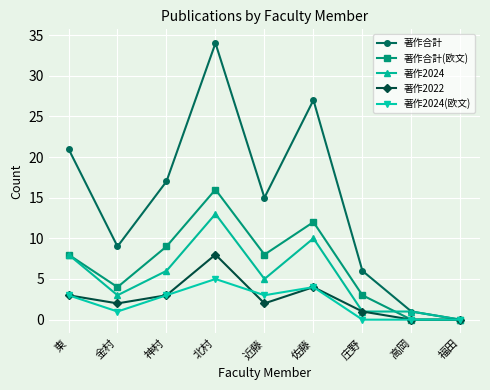

What is the sum of all 著作2024(欧文) values?

19